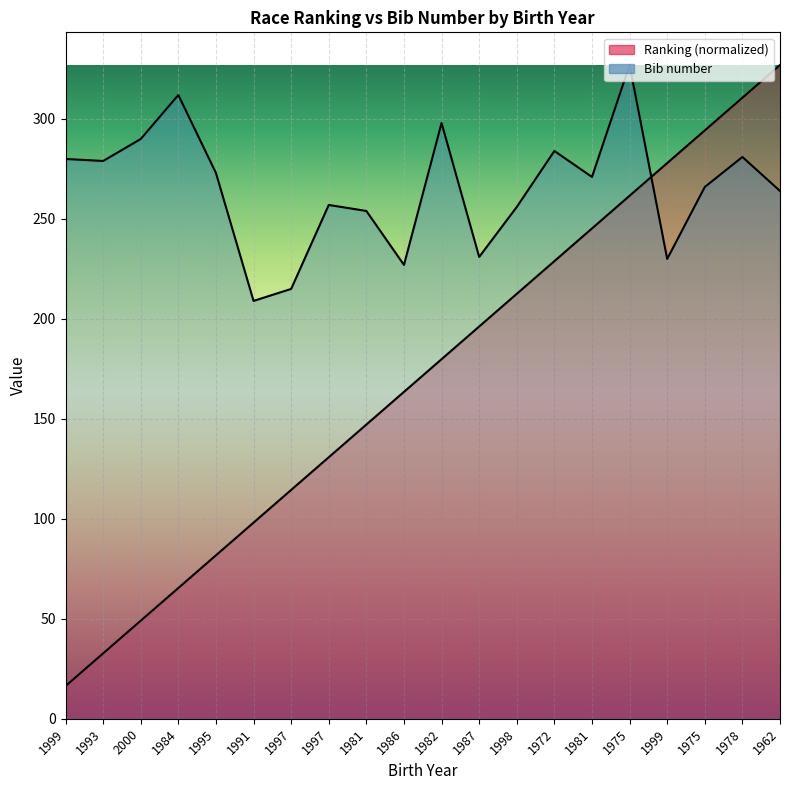

What is the sum of all Ranking values?

3433.5